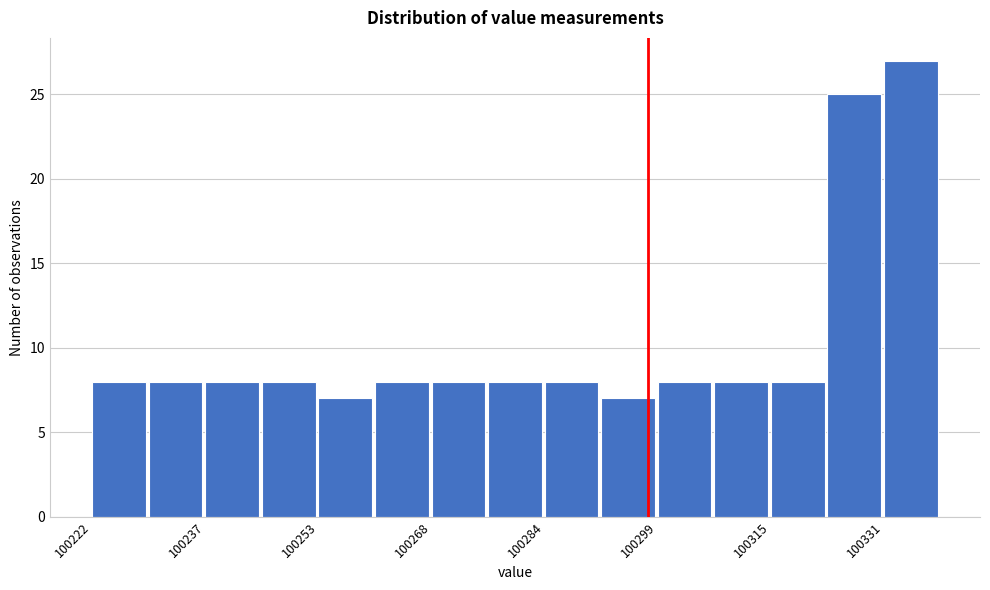

Read against the x-axis, roughly where is the centre of the tallest bar?

100334